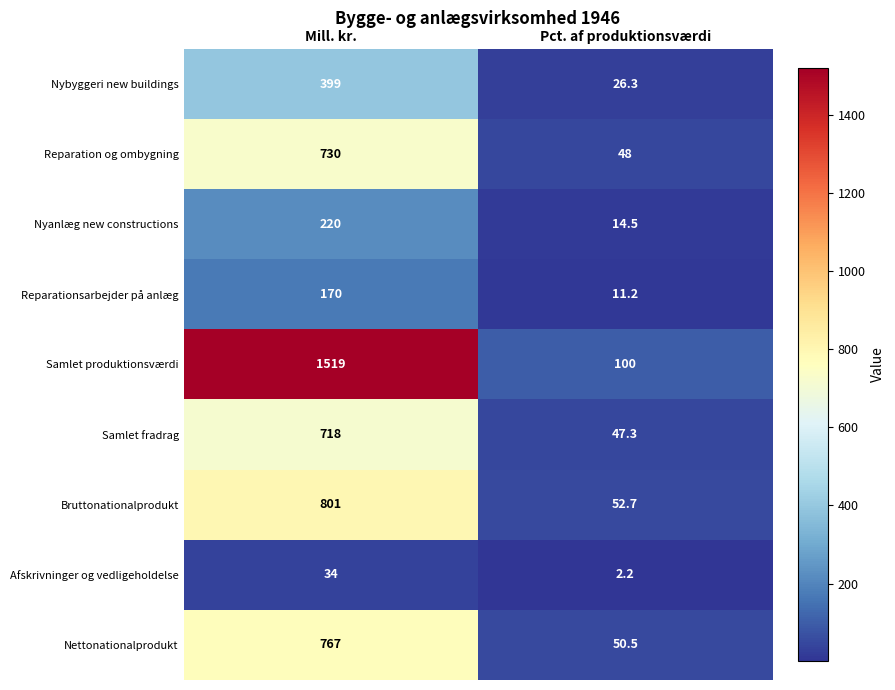

Reading left to right, extract all data points from this chart.

Nybyggeri new buildings: Mill. kr.=399.0	Pct. af produktionsværdi=26.3
Reparation og ombygning: Mill. kr.=730.0	Pct. af produktionsværdi=48.0
Nyanlæg new constructions: Mill. kr.=220.0	Pct. af produktionsværdi=14.5
Reparationsarbejder på anlæg: Mill. kr.=170.0	Pct. af produktionsværdi=11.2
Samlet produktionsværdi: Mill. kr.=1519.0	Pct. af produktionsværdi=100.0
Samlet fradrag: Mill. kr.=718.0	Pct. af produktionsværdi=47.3
Bruttonationalprodukt: Mill. kr.=801.0	Pct. af produktionsværdi=52.7
Afskrivninger og vedligeholdelse: Mill. kr.=34.0	Pct. af produktionsværdi=2.2
Nettonationalprodukt: Mill. kr.=767.0	Pct. af produktionsværdi=50.5